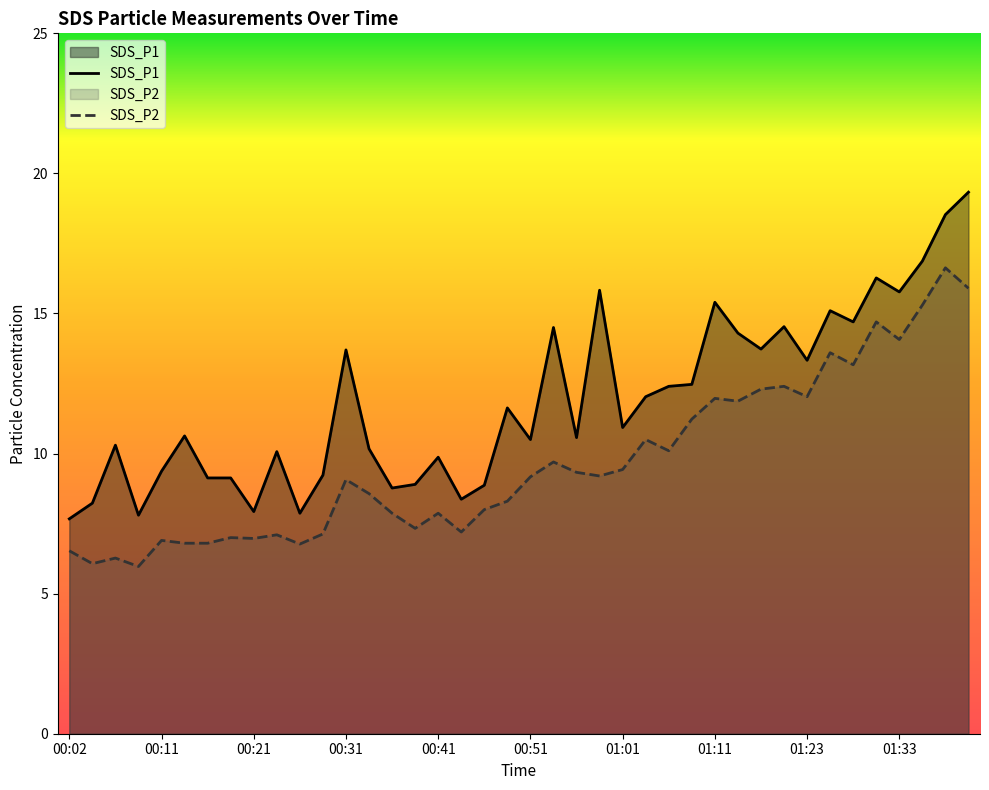

Which series has the largest range (max minus min)?

SDS_P1